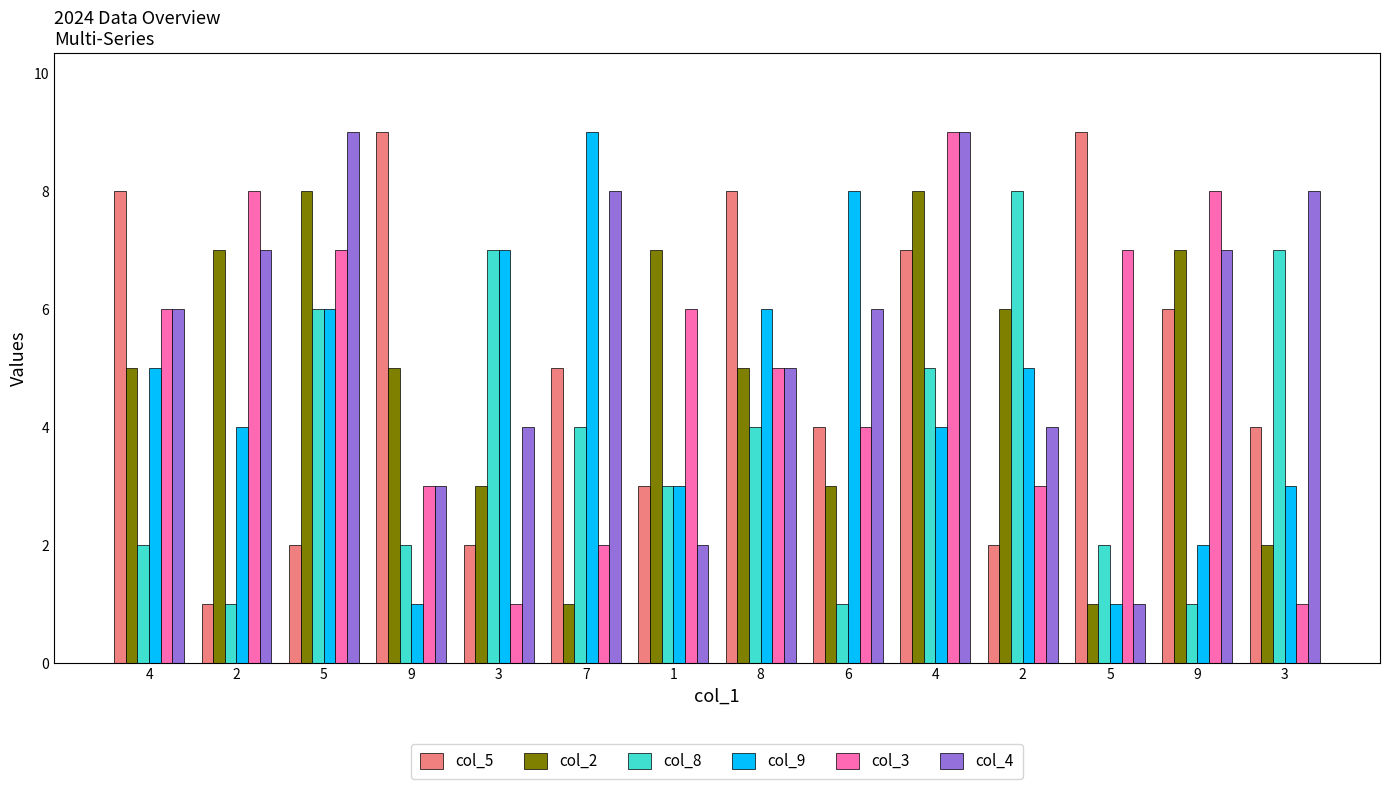

Are the bars horizontal?

No